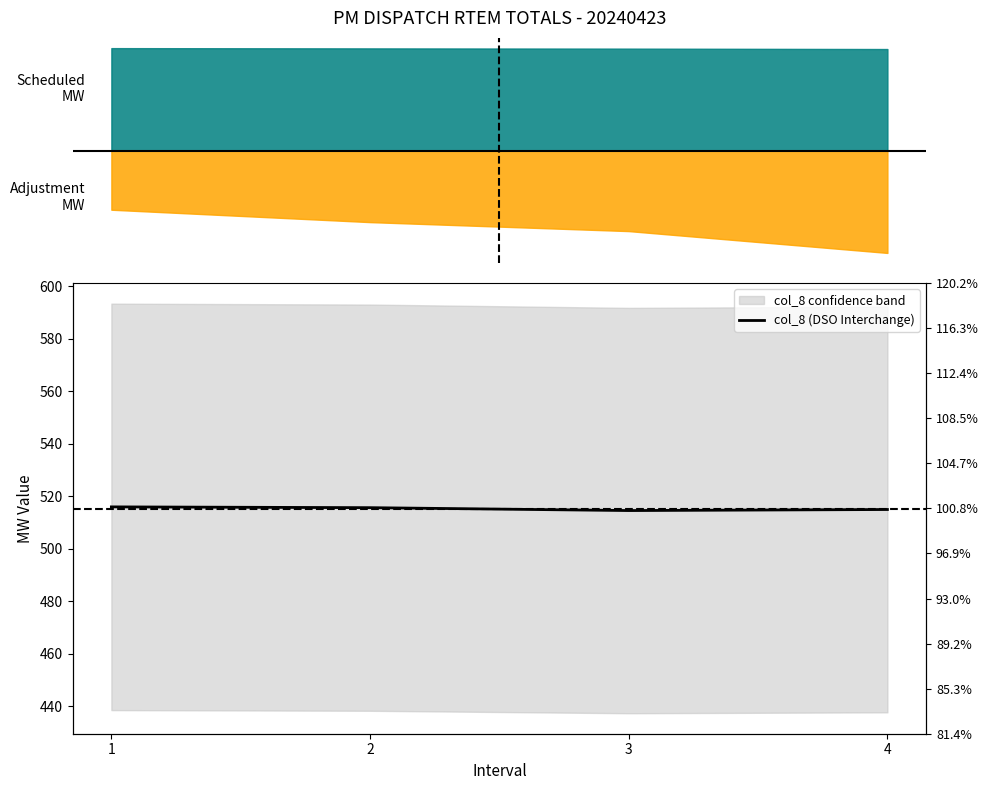

Between 3 and 2, which is larger?

2